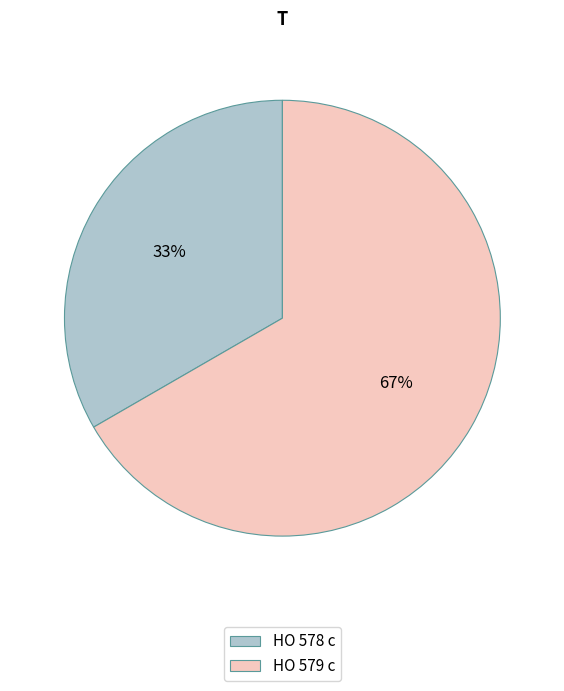

Is it true that HO 578 c is 33% of the pie?

True